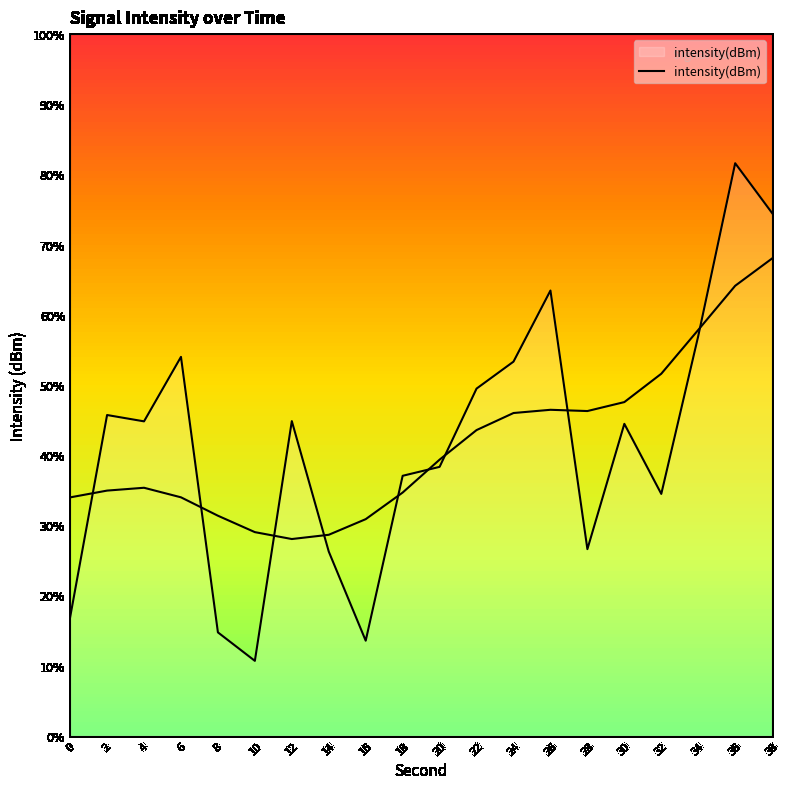

Reading left to right, what are all the values shown in this chart?

0=-126.6	2=-120.9	4=-121.0	6=-119.2	8=-127.1	10=-127.9	12=-121.0	14=-124.8	16=-127.3	18=-122.6	20=-122.3	22=-120.1	24=-119.3	26=-117.3	28=-124.7	30=-121.1	32=-123.1	34=-118.6	36=-113.7	38=-115.1